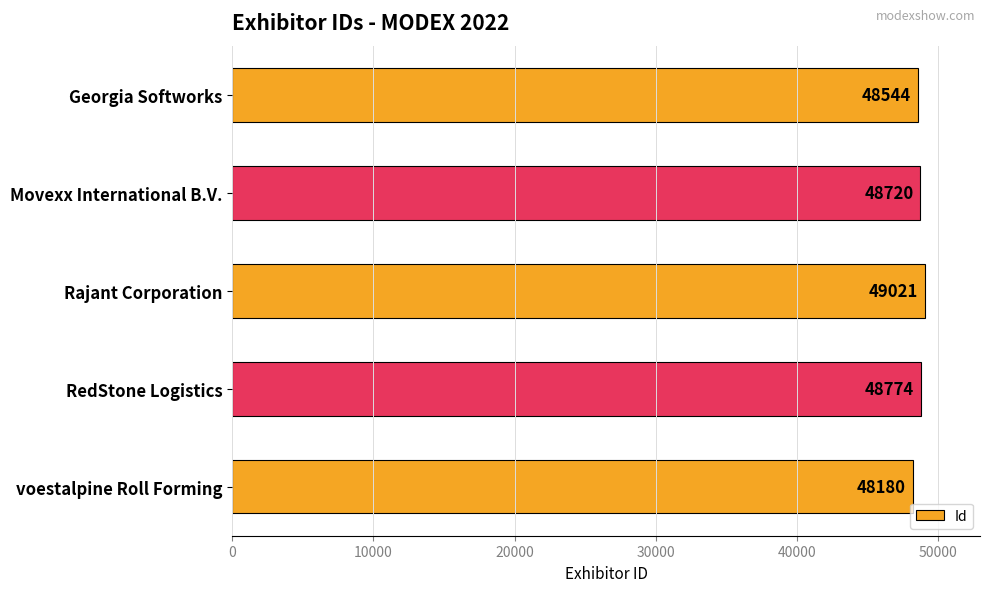

What is the minimum value shown in the chart?

48180